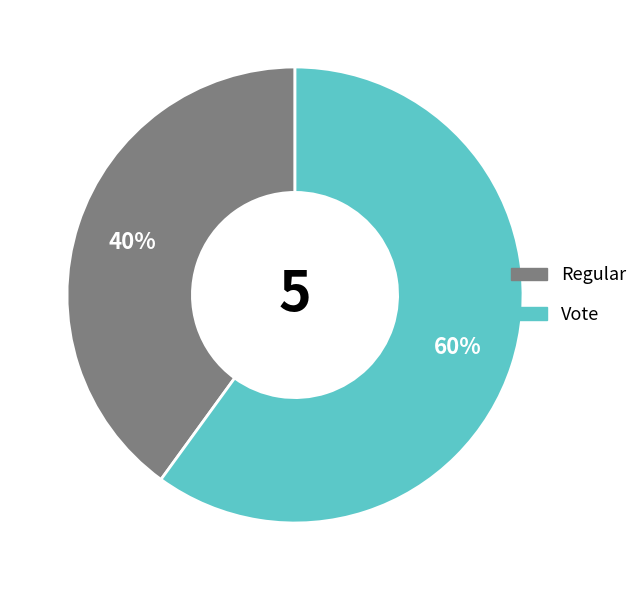

How many segments does this pie chart have?

2